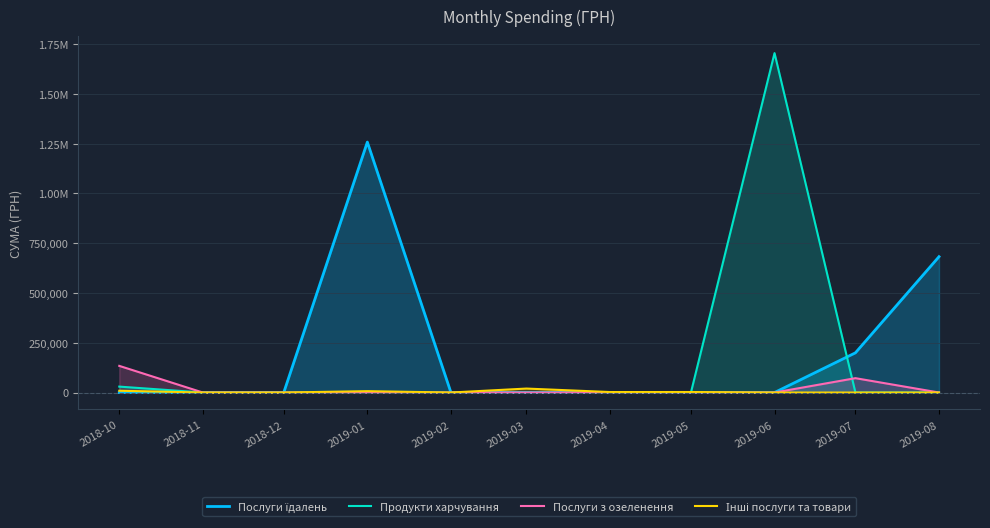

At 2019-05, list the series in order from smallest to largest.

Послуги їдалень, Продукти харчування, Послуги з озеленення, Інші послуги та товари